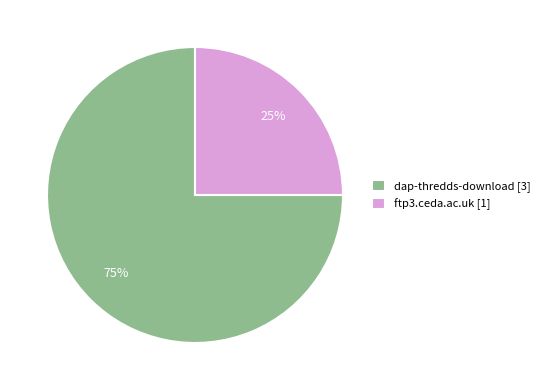

Rank the categories by value from highest to lowest.

dap-thredds-download, ftp3.ceda.ac.uk